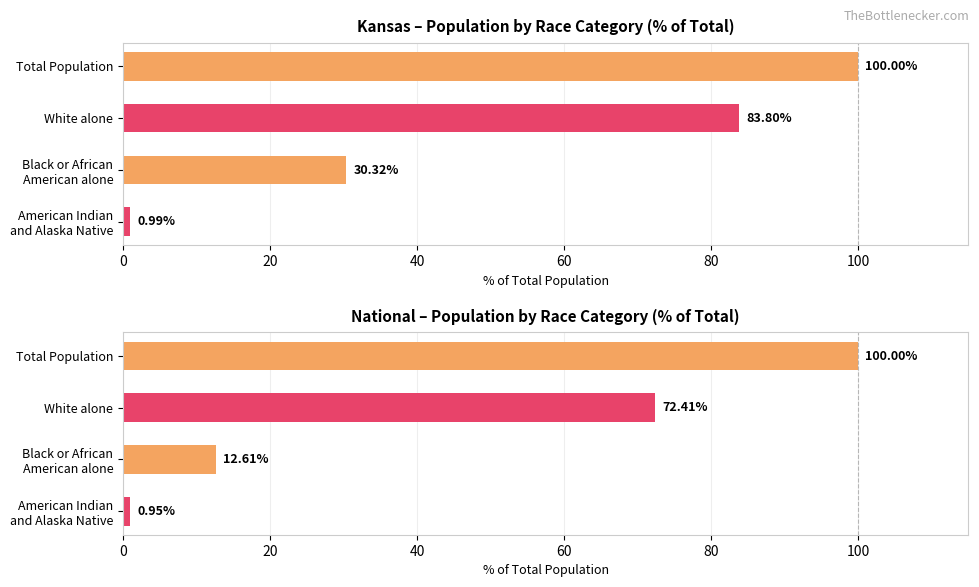

What are all the series names shown in the legend?

Kansas, National